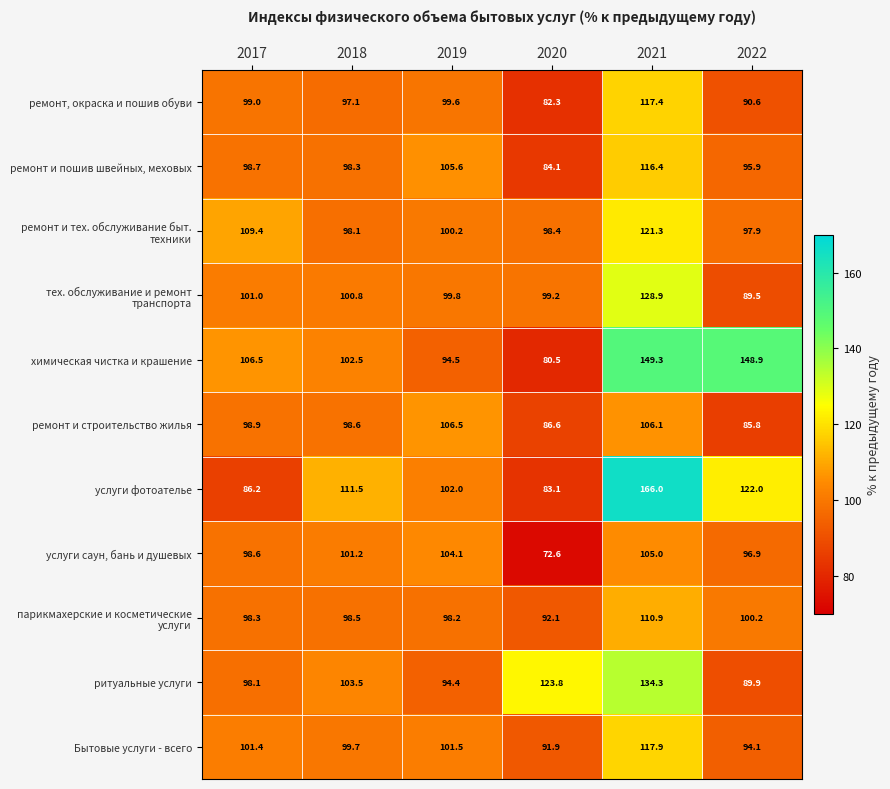

At how many categories does at least one series exceed 85?

6